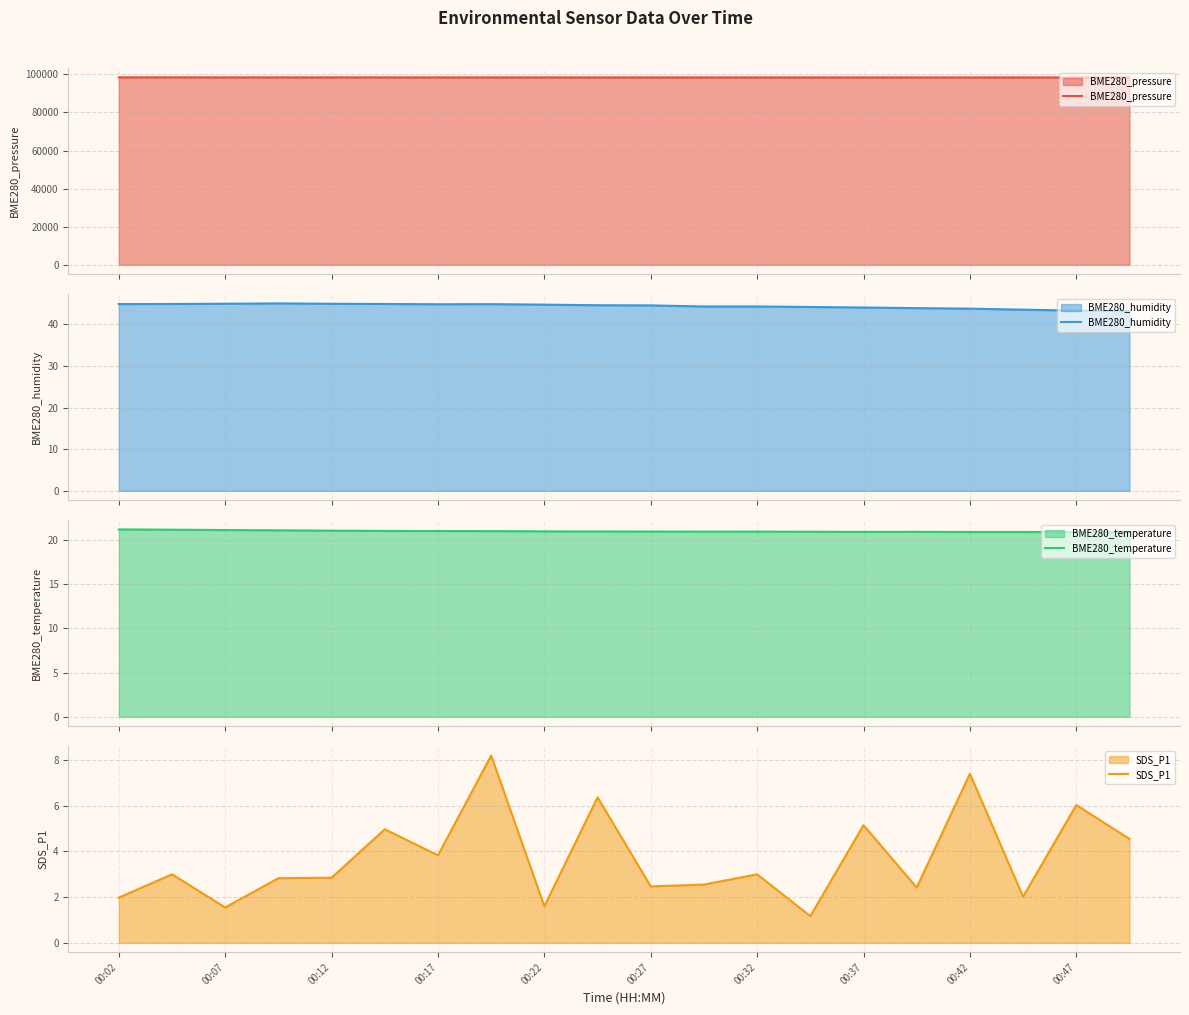

What is the highest value of the BME280_pressure series?

98394.1